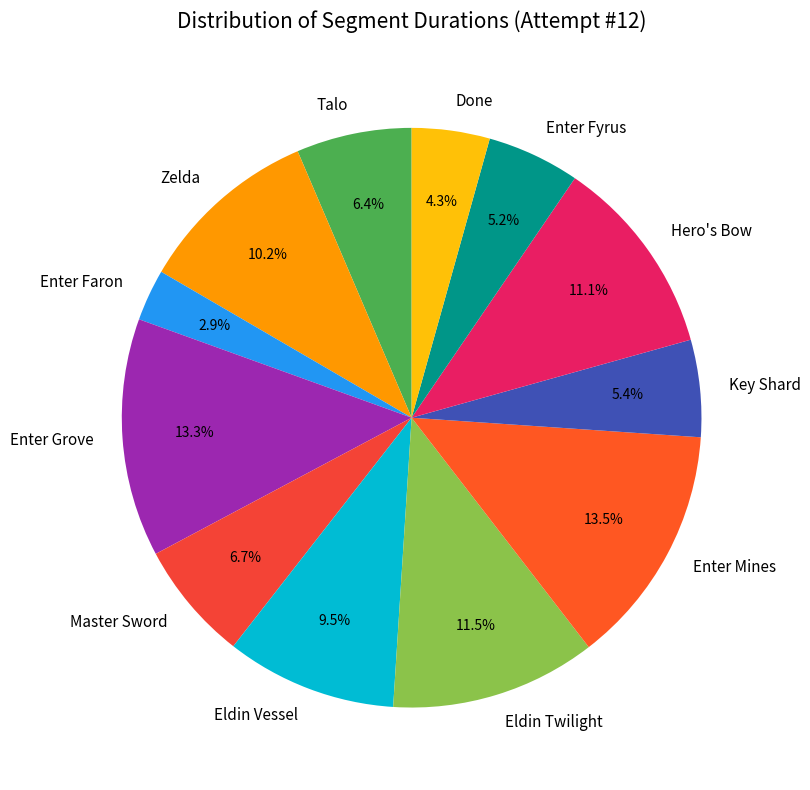

To the nearest percent, what portion does Master Sword represent?

7%